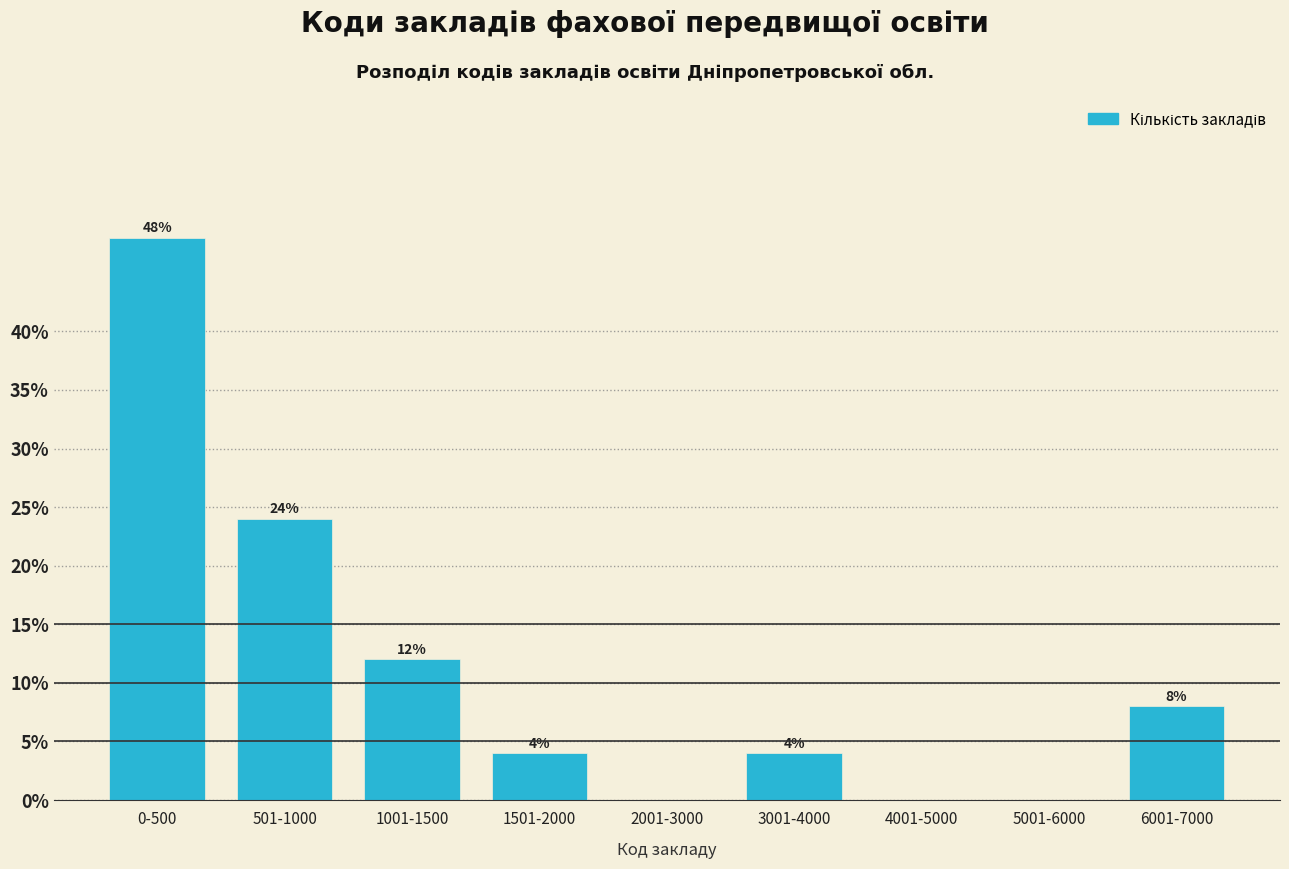

Reading left to right, extract all data points from this chart.

0-500=48	501-1000=24	1001-1500=12	1501-2000=4	2001-3000=0	3001-4000=4	4001-5000=0	5001-6000=0	6001-7000=8